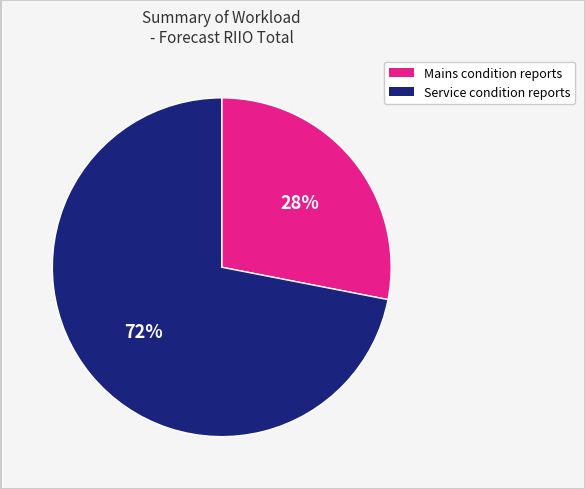

Is there a majority slice in this chart?

Yes